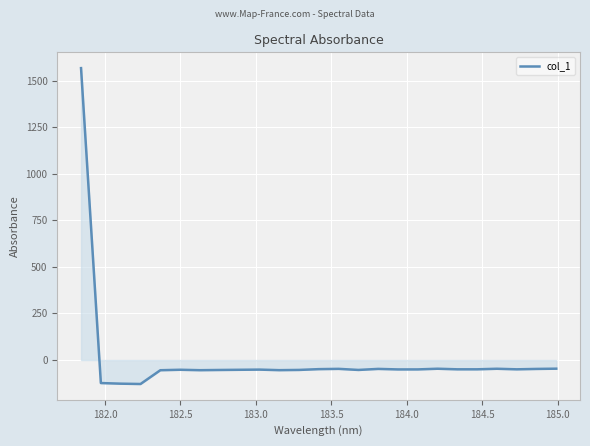

What is the average value?

5.0